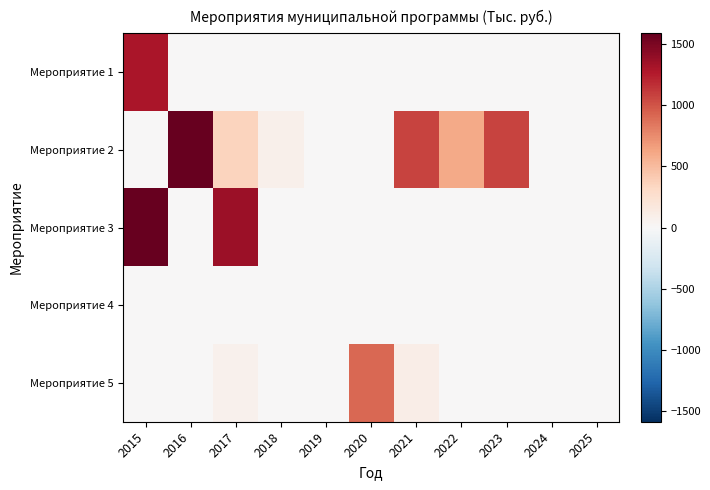

Reading right to left, list all the values displayed in this chart.

Мероприятие 1: 2025=0.0	2024=0.0	2023=0.0	2022=0.0	2021=0.0	2020=0.0	2019=0.0	2018=0.0	2017=0.0	2016=0.0	2015=1294.1
Мероприятие 2: 2025=0.0	2024=0.0	2023=1073.7	2022=605.7	2021=1071.0	2020=0.0	2019=0.0	2018=85.3	2017=354.4	2016=1580.7	2015=0.0
Мероприятие 3: 2025=0.0	2024=0.0	2023=0.0	2022=0.0	2021=0.0	2020=0.0	2019=0.0	2018=0.0	2017=1358.1	2016=0.0	2015=1588.1
Мероприятие 4: 2025=0.0	2024=0.0	2023=0.0	2022=0.0	2021=0.0	2020=0.0	2019=0.0	2018=0.0	2017=0.0	2016=0.0	2015=0.0
Мероприятие 5: 2025=0.0	2024=0.0	2023=0.0	2022=0.0	2021=99.8	2020=910.0	2019=0.0	2018=0.0	2017=70.0	2016=0.0	2015=0.0